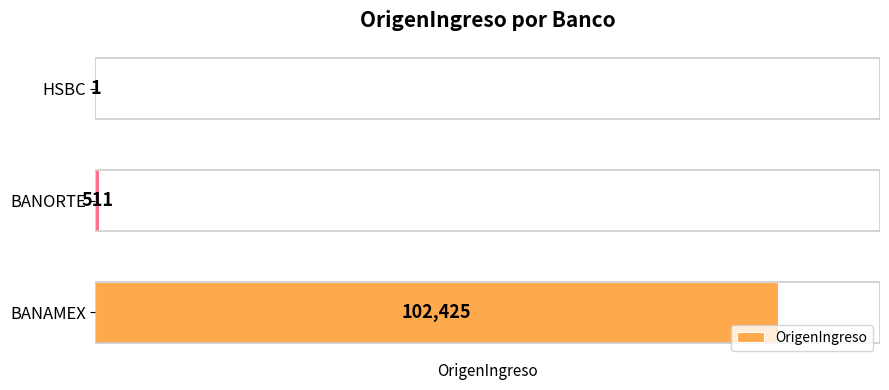

Reading left to right, transcribe all the data shown in this chart.

102425	511	1